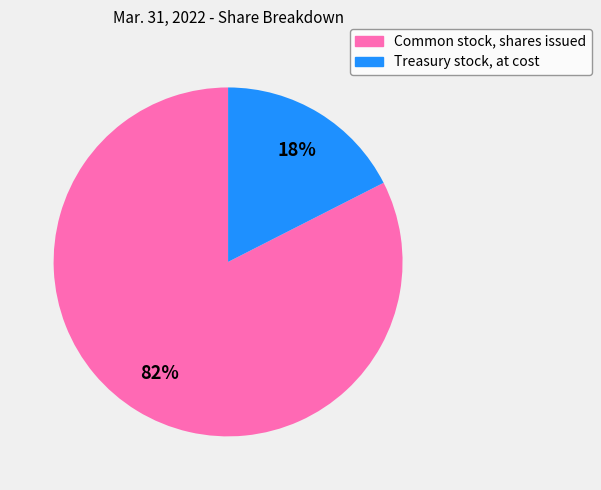

To the nearest percent, what portion does Treasury stock, at cost represent?

18%